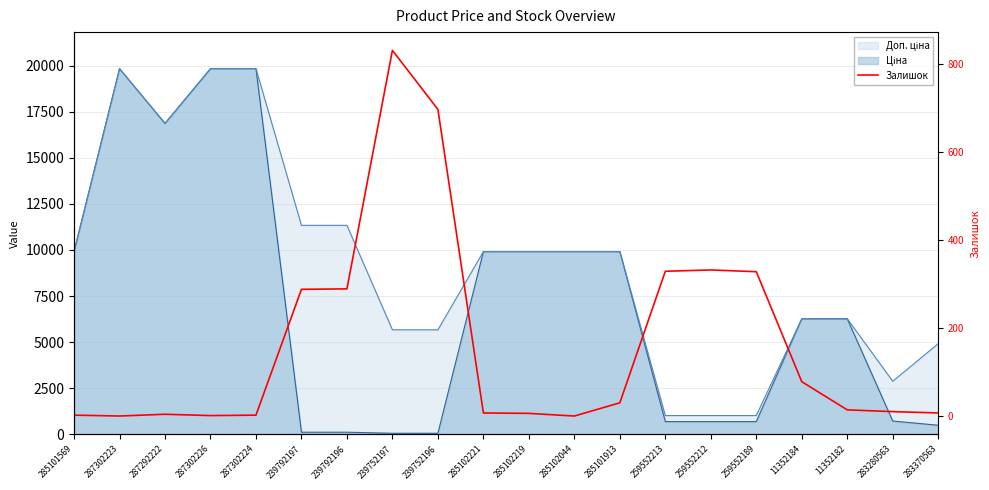

What is the label of the 9th point from the left?

239752196